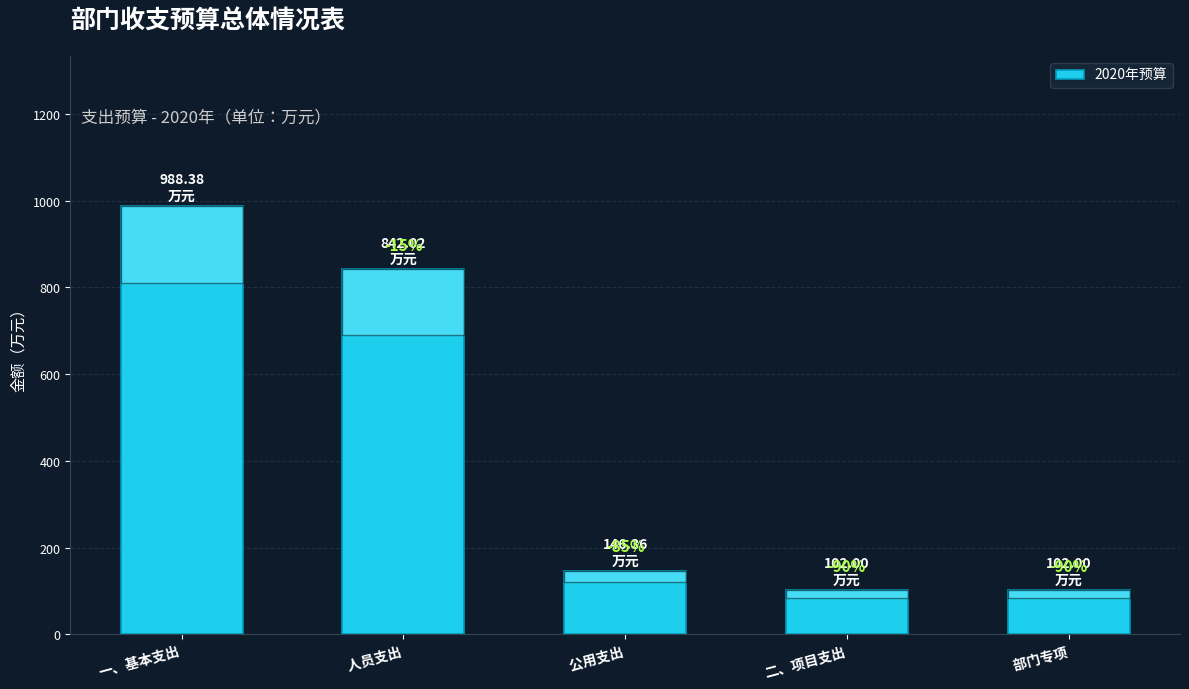

What is the smallest value displayed?

102.0